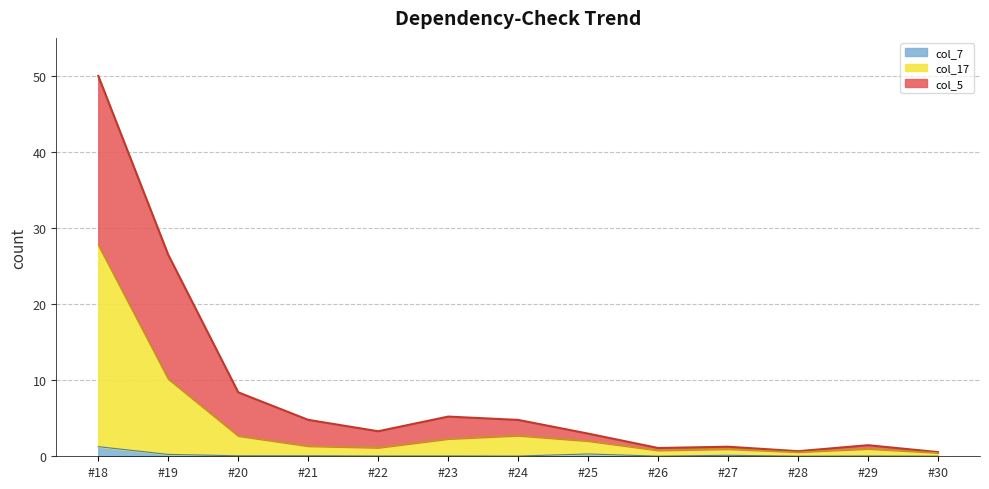

How many interior local valleys does the col_7_line series have?

5